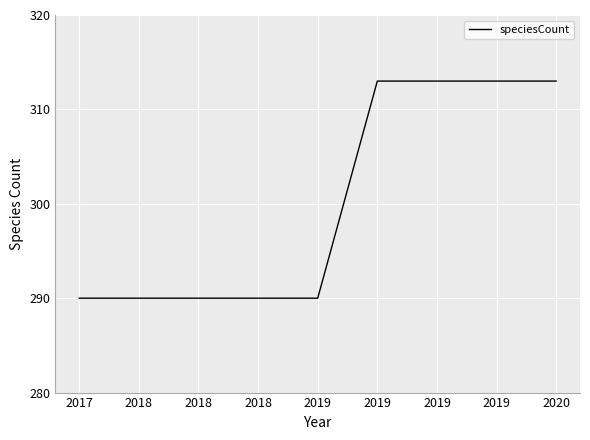

What value does the data have at 2017?

290